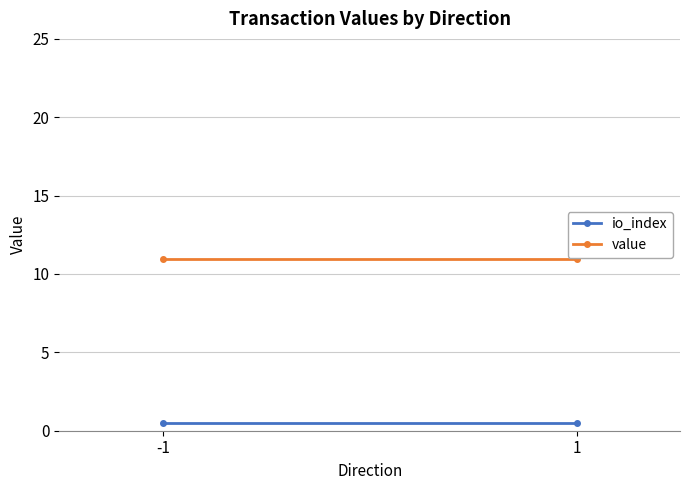

What are all the series names shown in the legend?

io_index, value